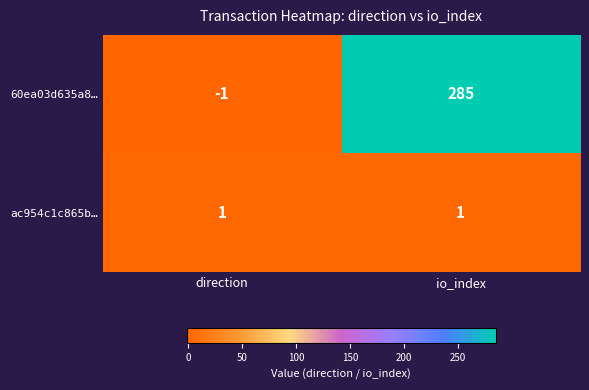

The ac954c1c865b… series shows 2 at direction. True or false?

False